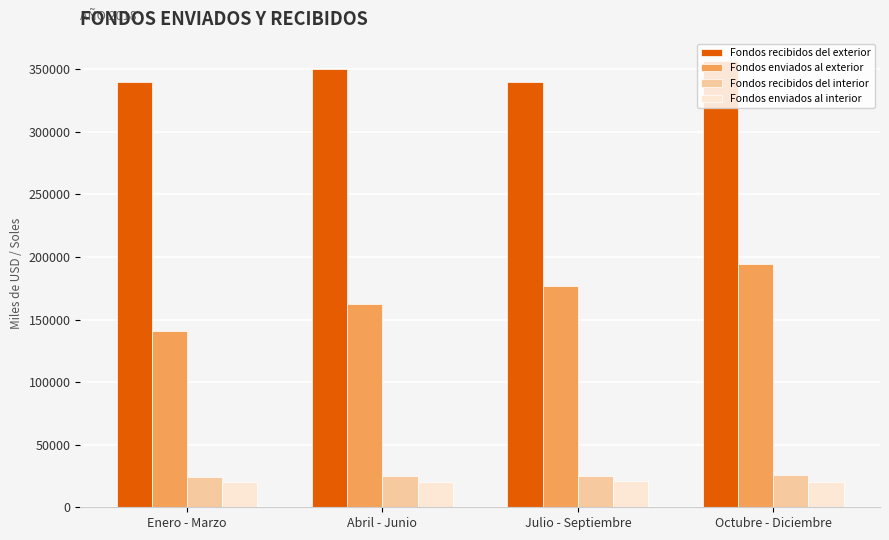

Between Enero - Marzo and Julio - Septiembre, which series saw the biggest shift?

Fondos enviados al exterior